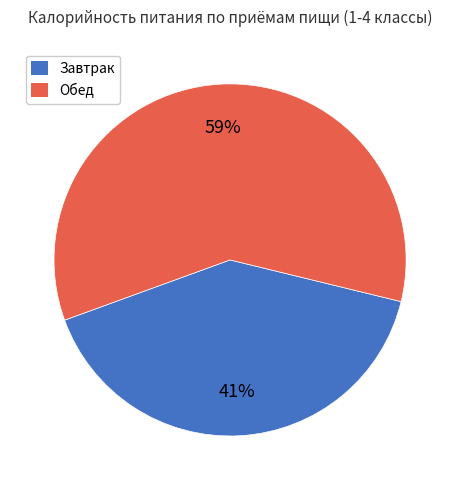

True or false: Завтрак accounts for 28% of the total.

False